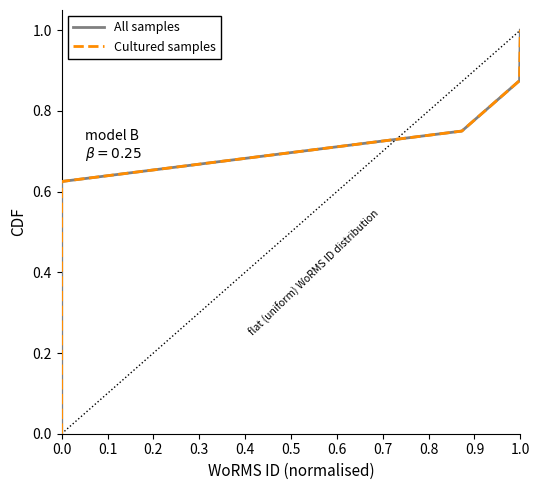

What is the average value of the Cultured samples series?

0.5